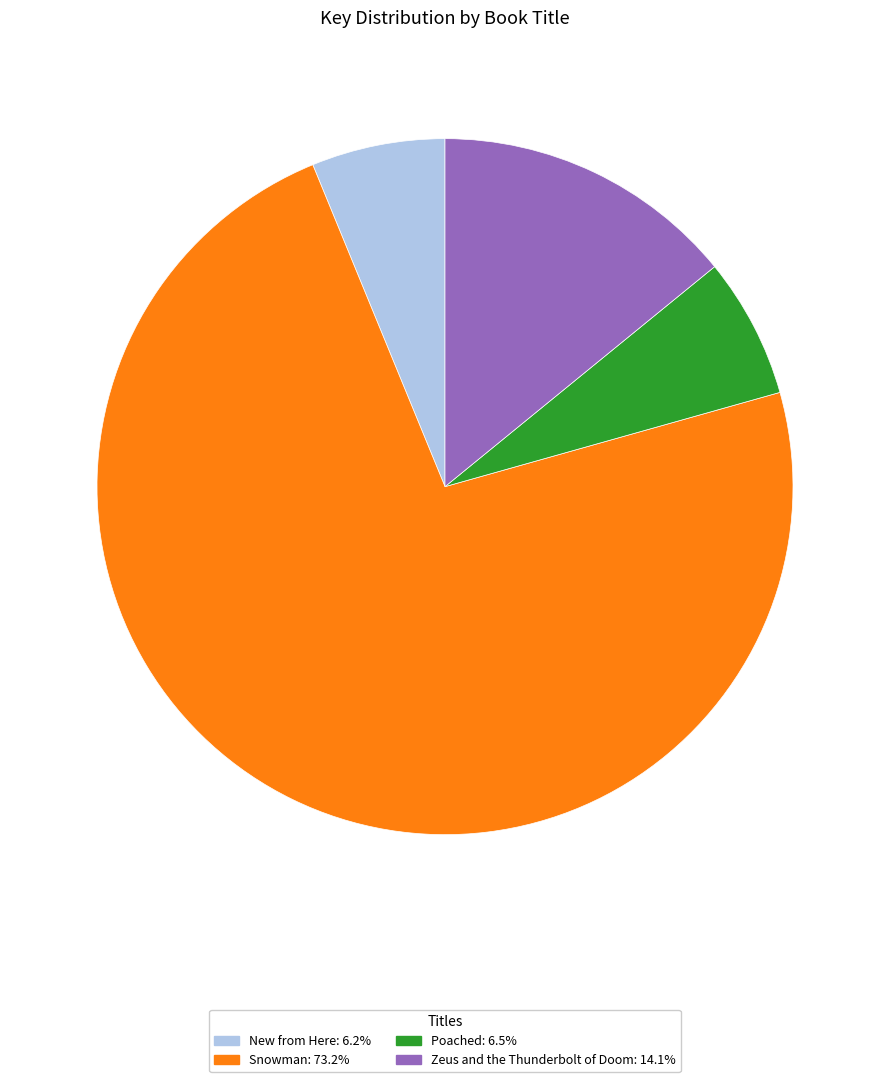

Does any single category account for the majority?

Yes